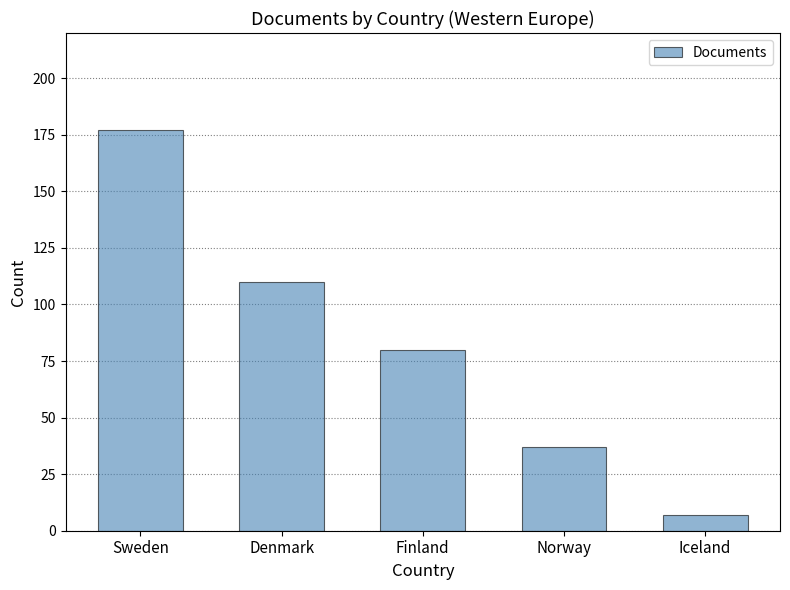

Does the chart contain stacked bars?

No